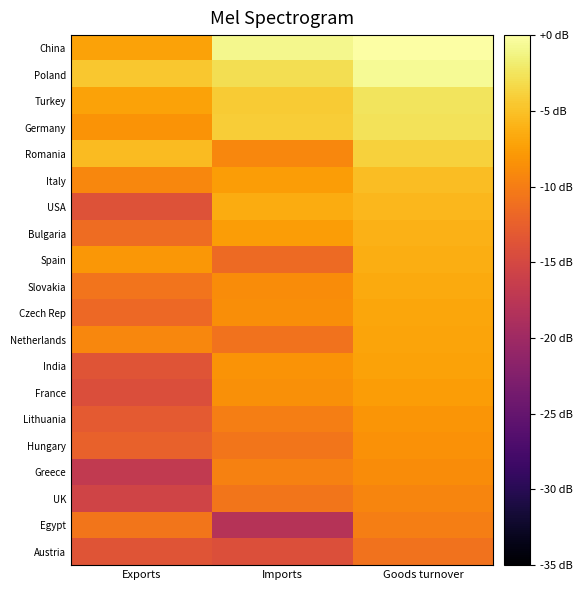

Rank the series at Imports from lowest to highest value.

Egypt, Austria, Spain, Netherlands, UK, Hungary, Lithuania, Greece, Romania, Slovakia, Czech Rep, France, India, Italy, Bulgaria, USA, Turkey, Germany, Poland, China